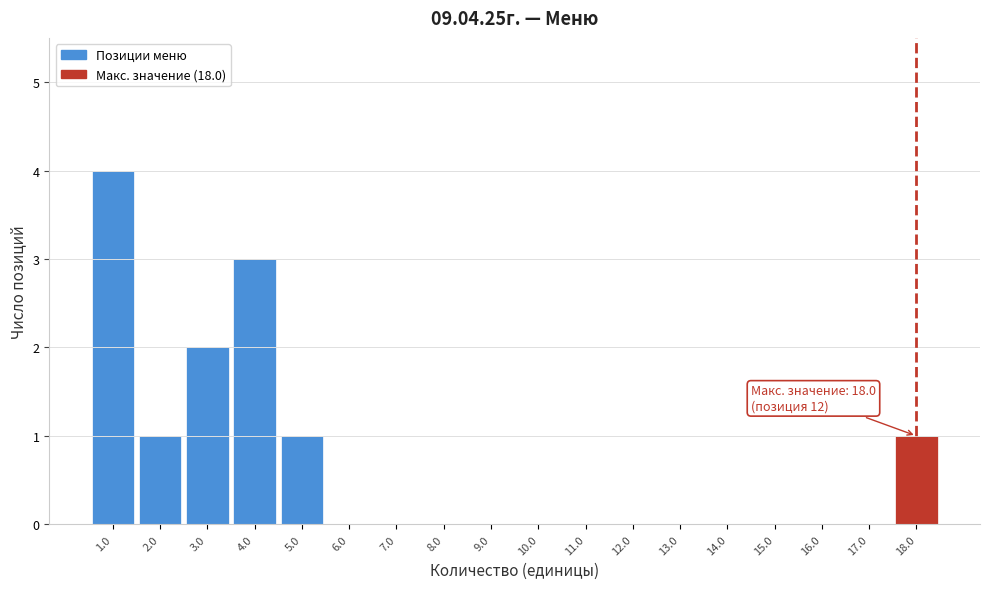

Over which range of the x-axis is the bar tallest?

0.5 to 1.5